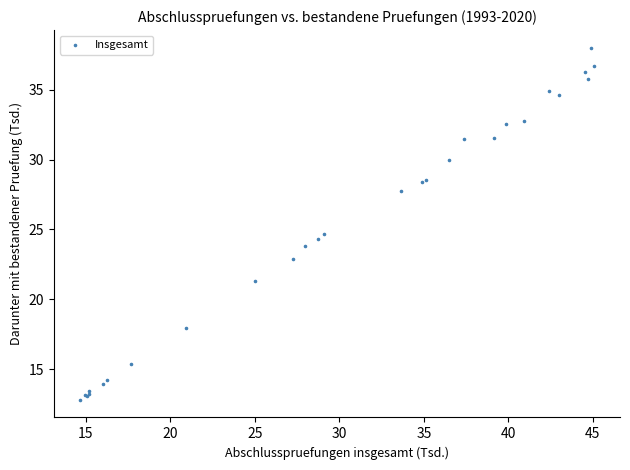

What Y value in the scatter plot is closest to 25?

24.7